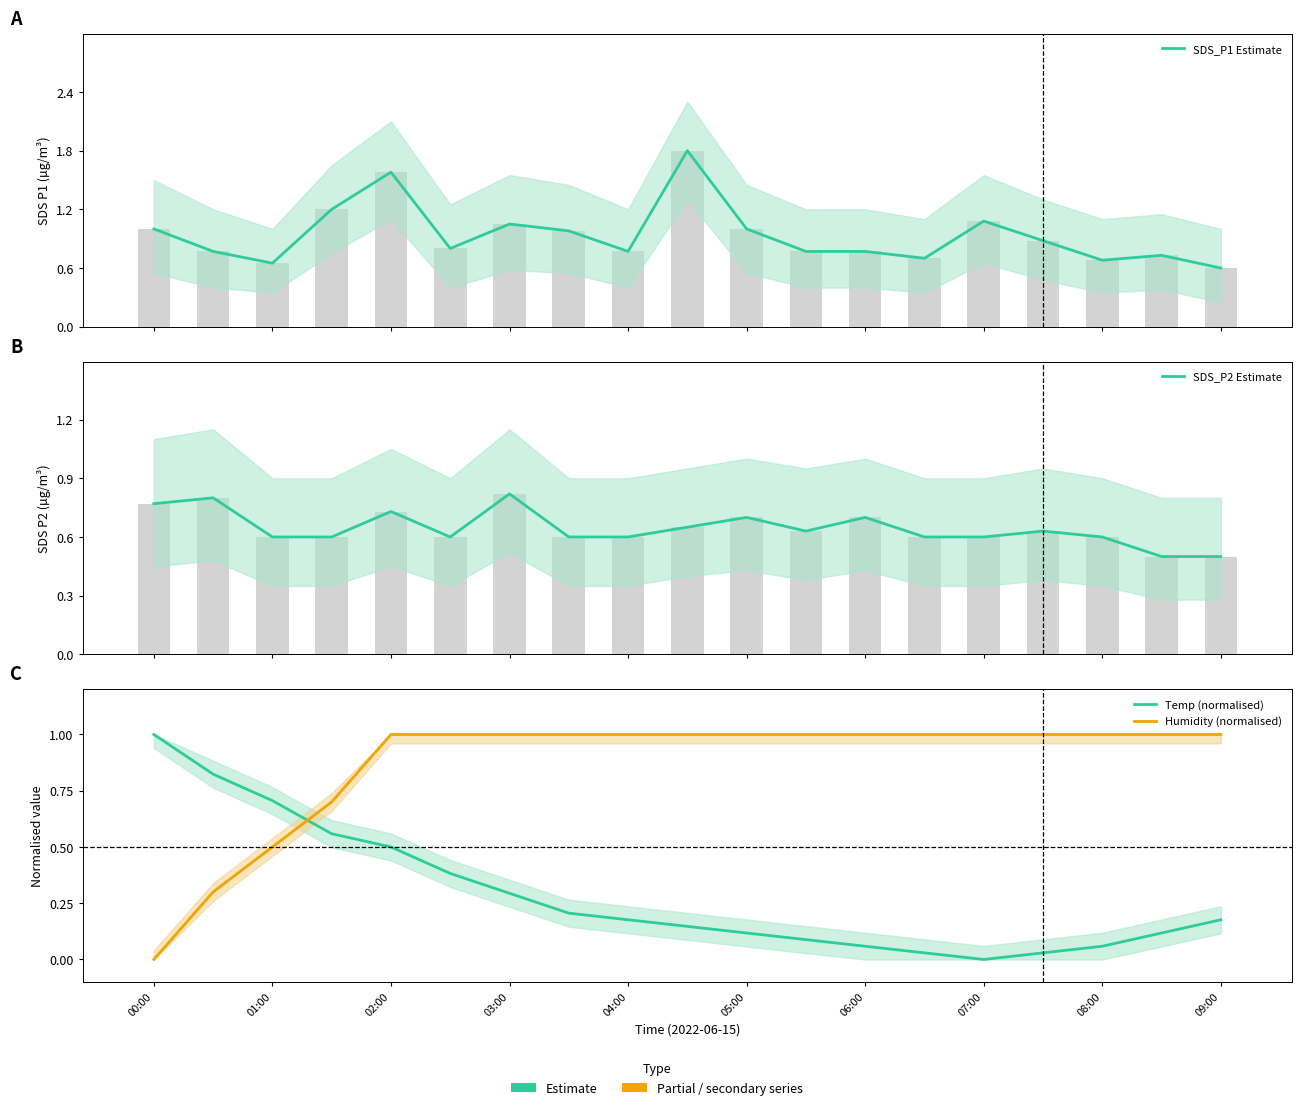

What is the greatest value displayed?

1.8